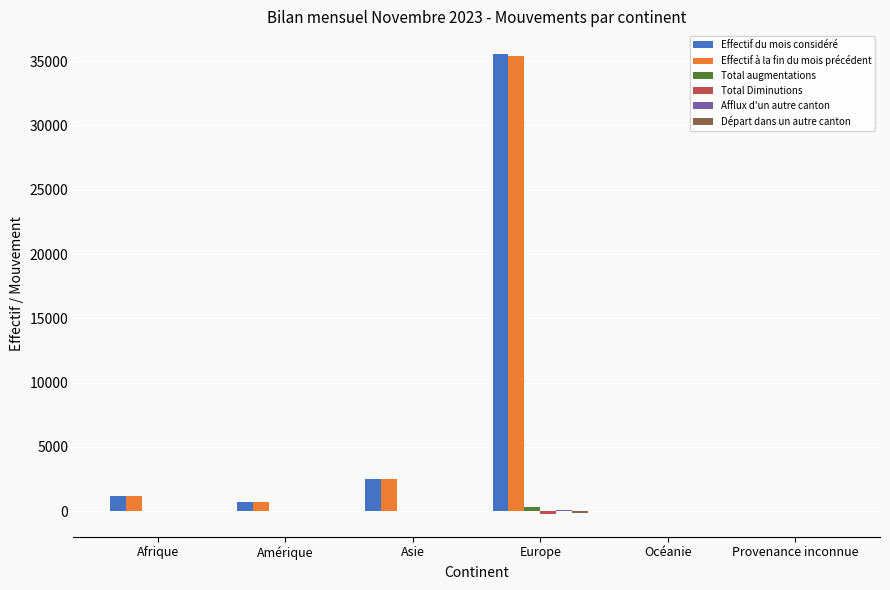

What is the maximum value shown in the chart?

35536